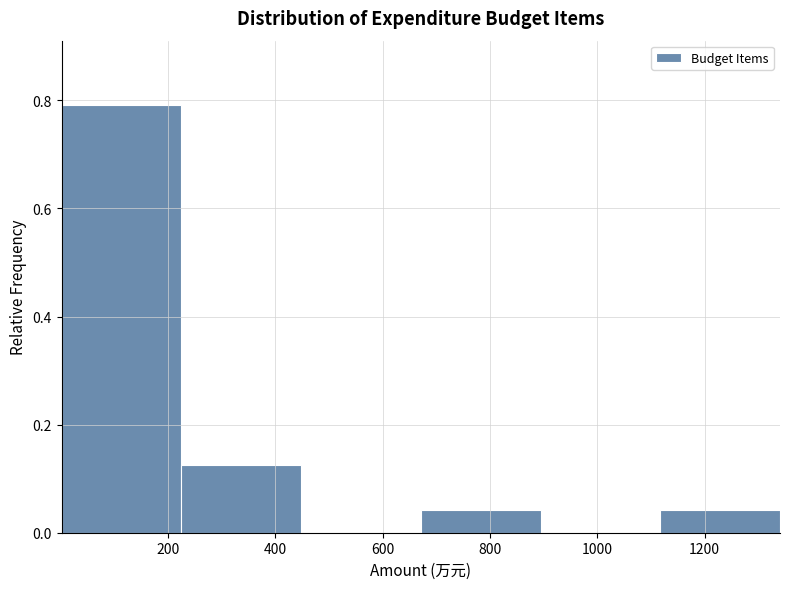

Reading left to right, list every bar in this chart as the range it spans on the x-axis followed by its height. Neither the bar edges nor the heights are printed on the chart, so give them approximately, as read against the axes.

0 to 220: 0.80
220 to 440: 0.12
440 to 680: 0
680 to 900: 0.04
900 to 1120: 0
1120 to 1340: 0.04